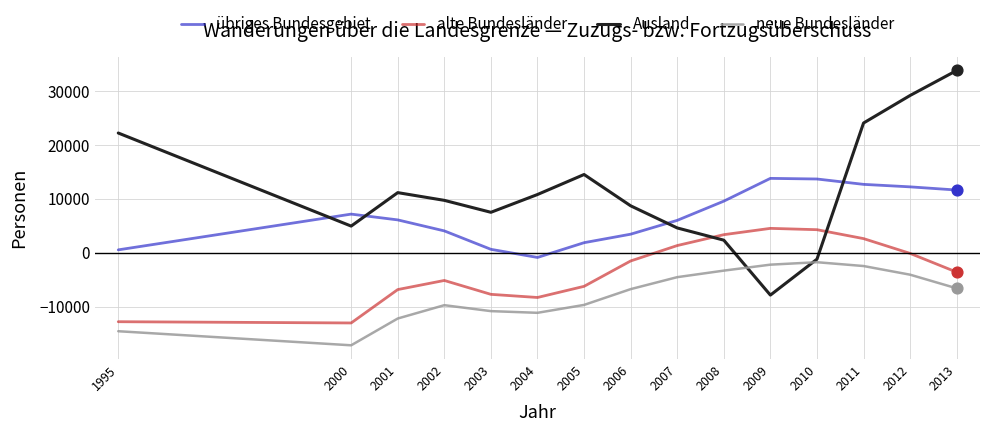

What are all the series names shown in the legend?

übriges Bundesgebiet, alte Bundesländer, Ausland, neue Bundesländer